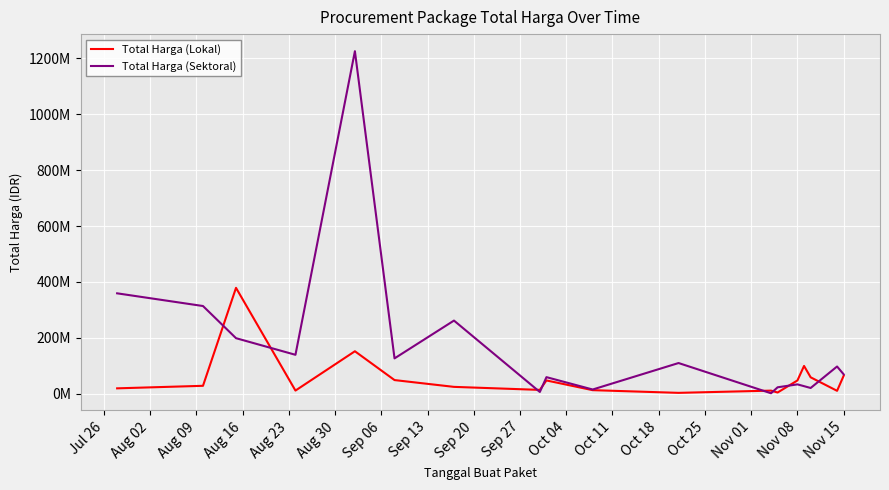

In Total Harga (Lokal), how many points are higher than both neighbors (excluding endpoints)?

5